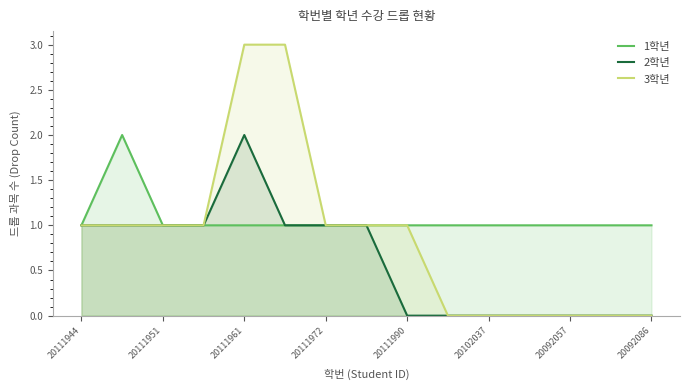

Rank the series by their average value, from lowest to highest.

2학년, 3학년, 1학년